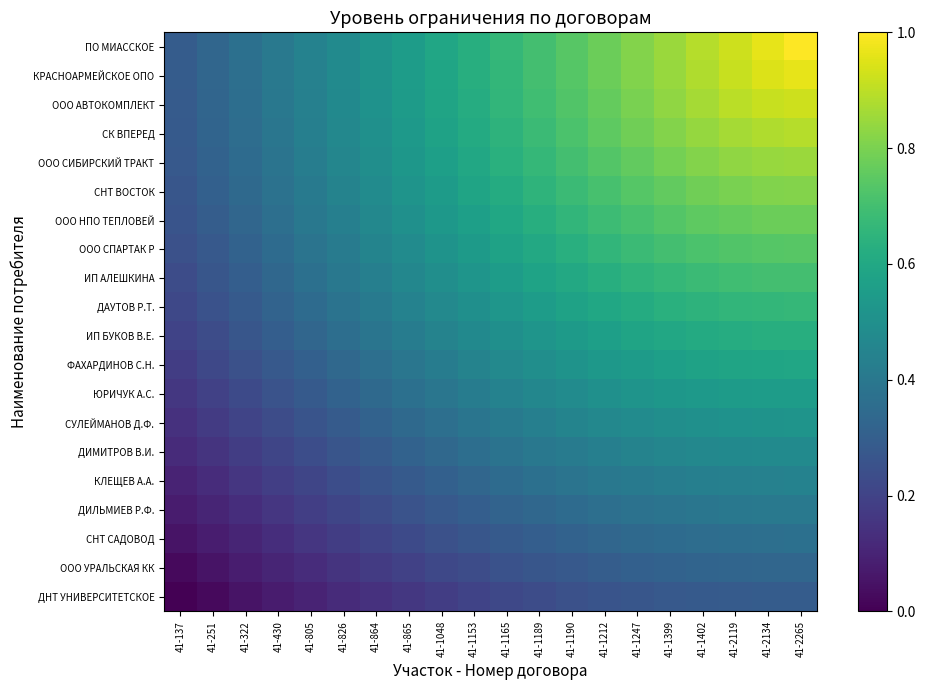

What is the spread (max minus min) of values at 41-1247?

0.5